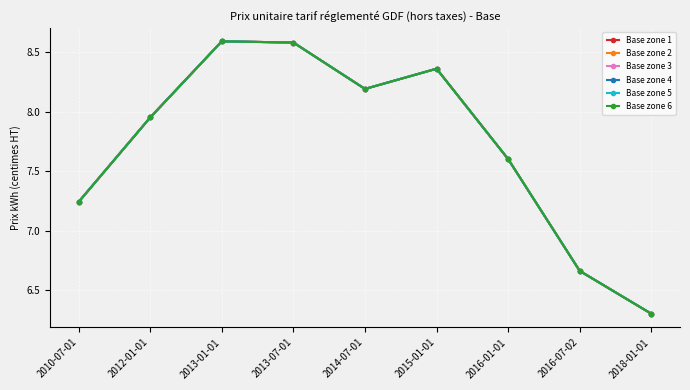

What position from the left is 2013-01-01?

3